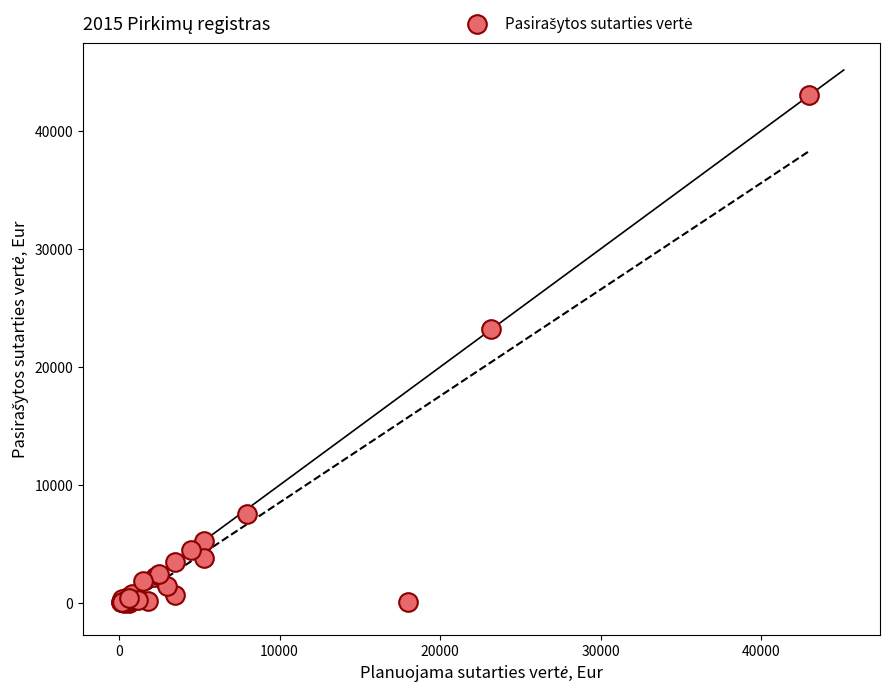

What Y value in the scatter plot is closest to 21511?

23200.0